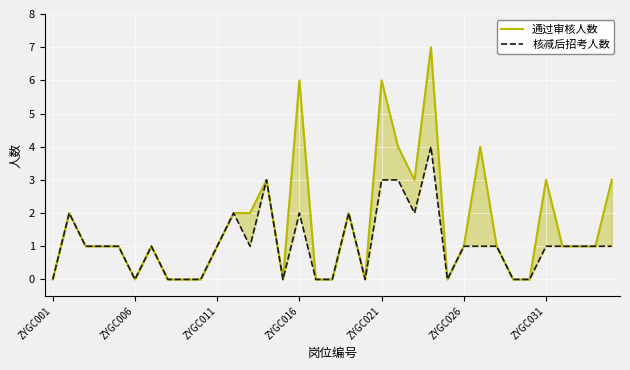

True or false: 核减后招考人数 has more than 1 points higher than both neighbors.

True